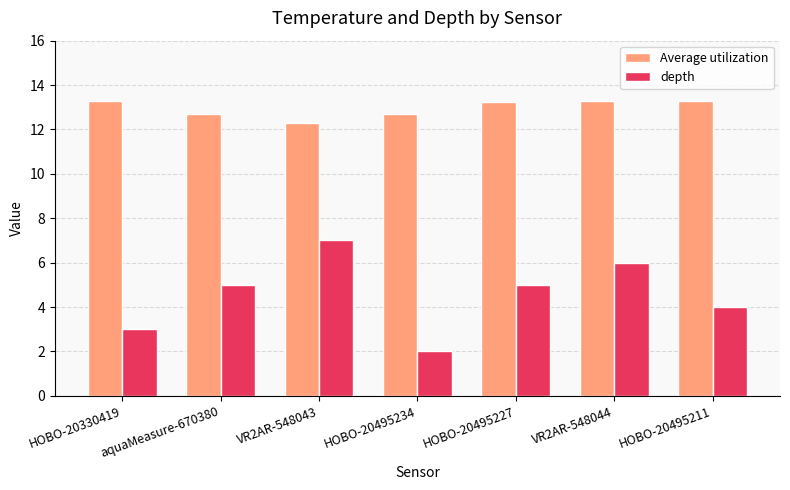

How many bars are there in each group?

2